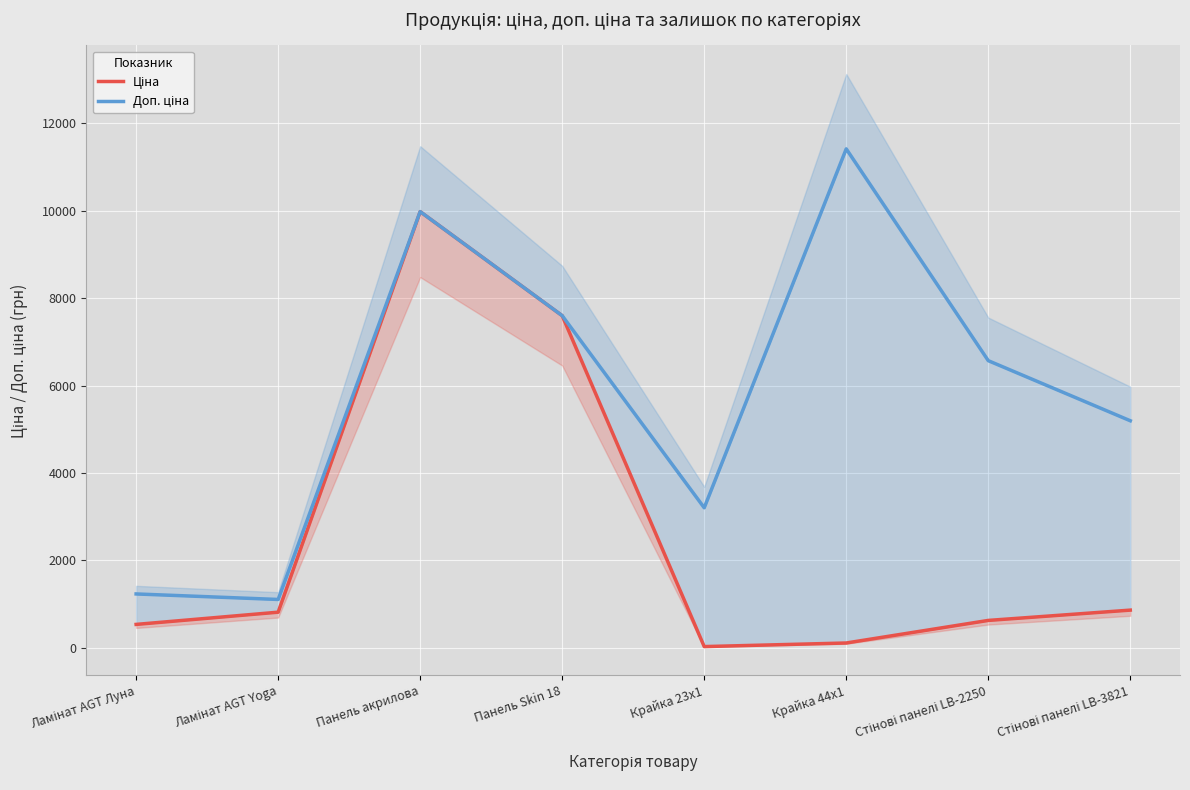

What is the average value of the Доп. ціна series?

5786.7